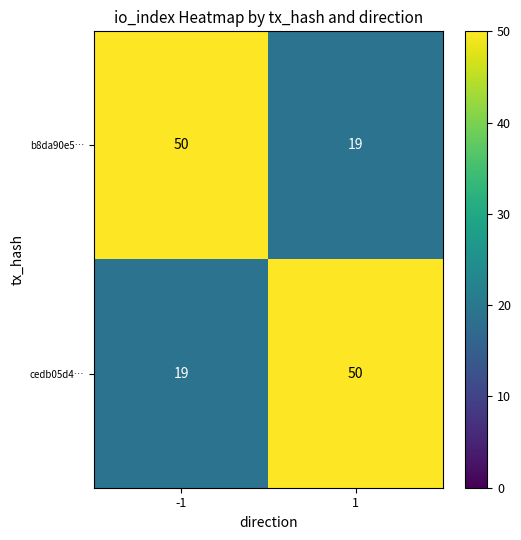

The value of b8da90e5… at -1 is 21. True or false?

False